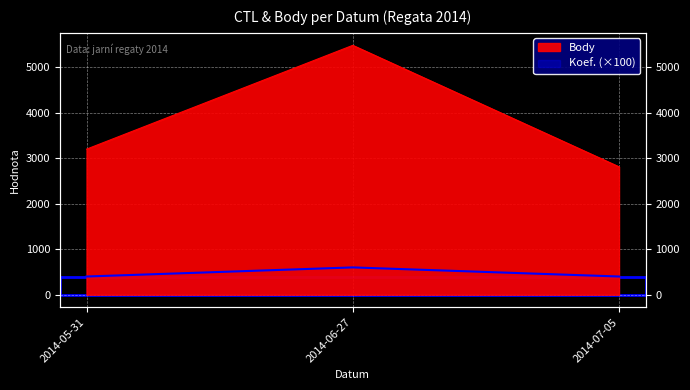

At 2014-05-31, list the series in order from smallest to largest.

Koef., Body